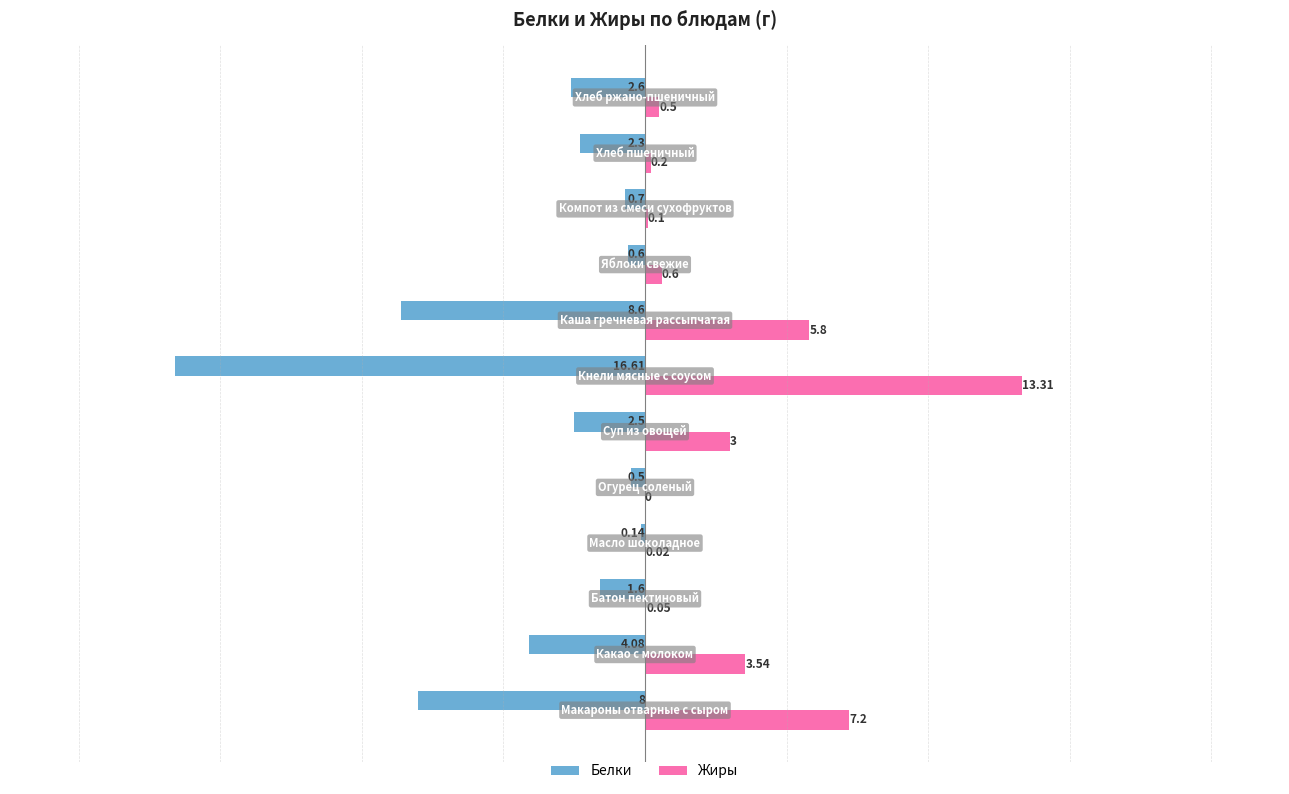

How many values in the Жиры series exceed 0?

11